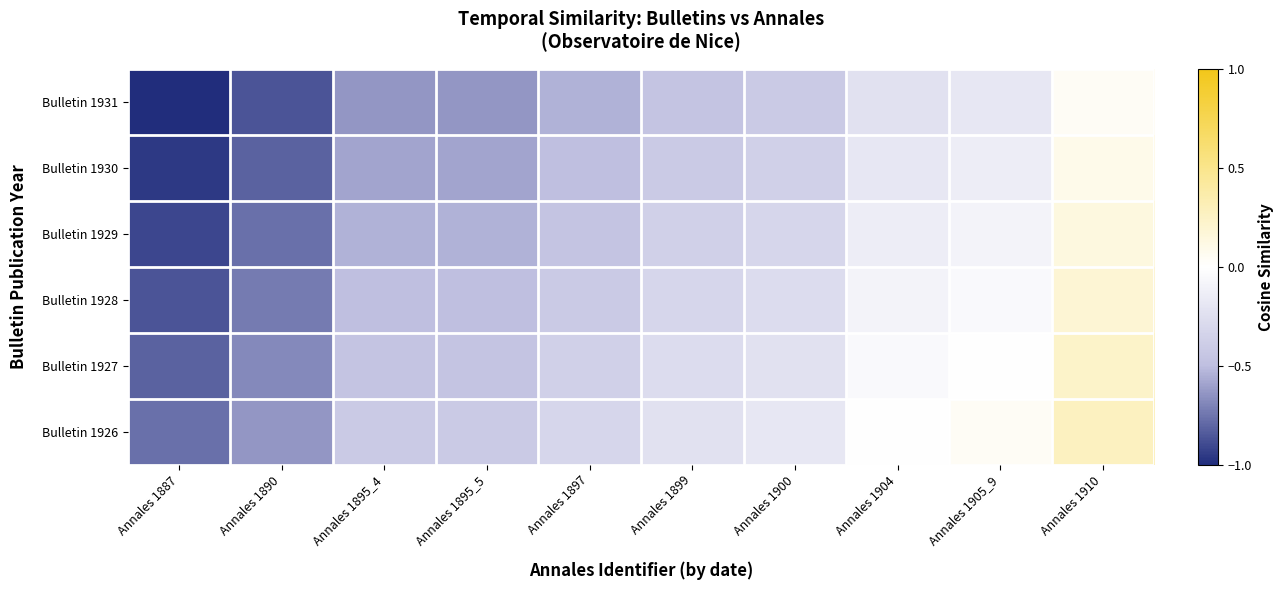

Which series has the widest spread of values?

Bulletin 1931